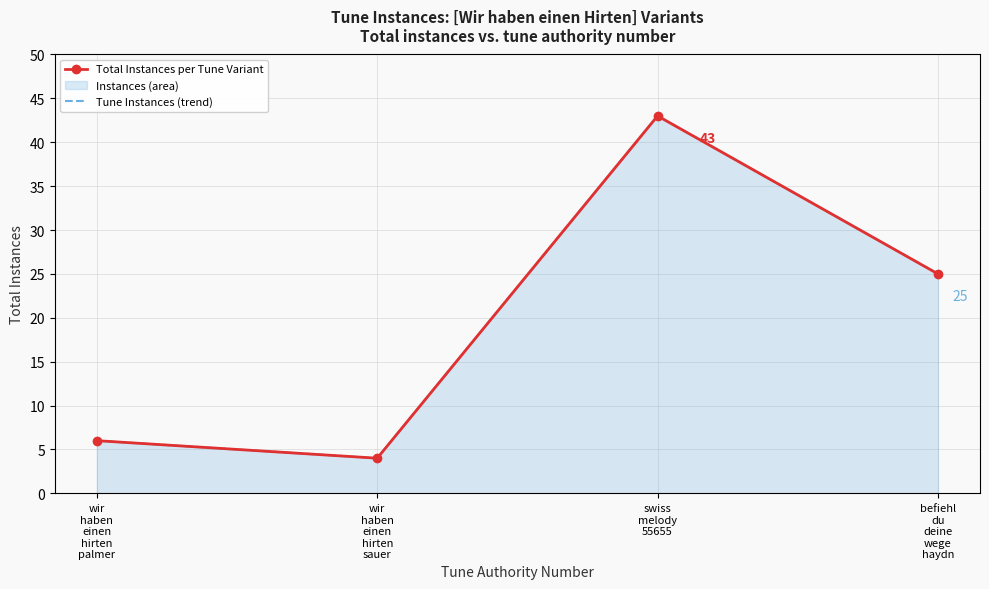

Rank the categories by Tune Instances (trend) value from lowest to highest.

wir
haben
einen
hirten
sauer, wir
haben
einen
hirten
palmer, befiehl
du
deine
wege
haydn, swiss
melody
55655